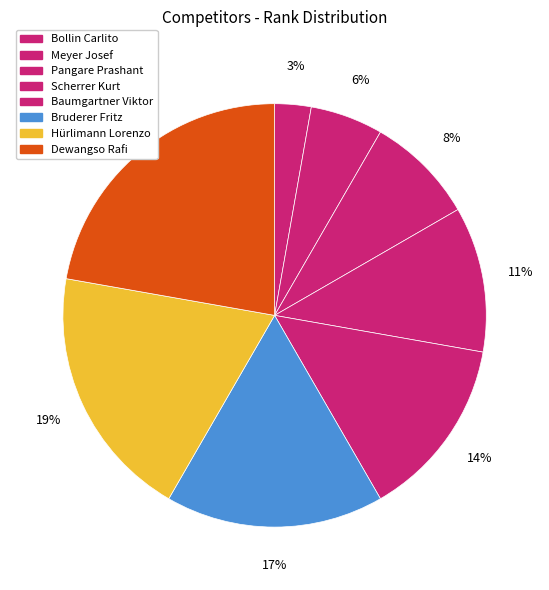

Count the number of slices in the pie.

8